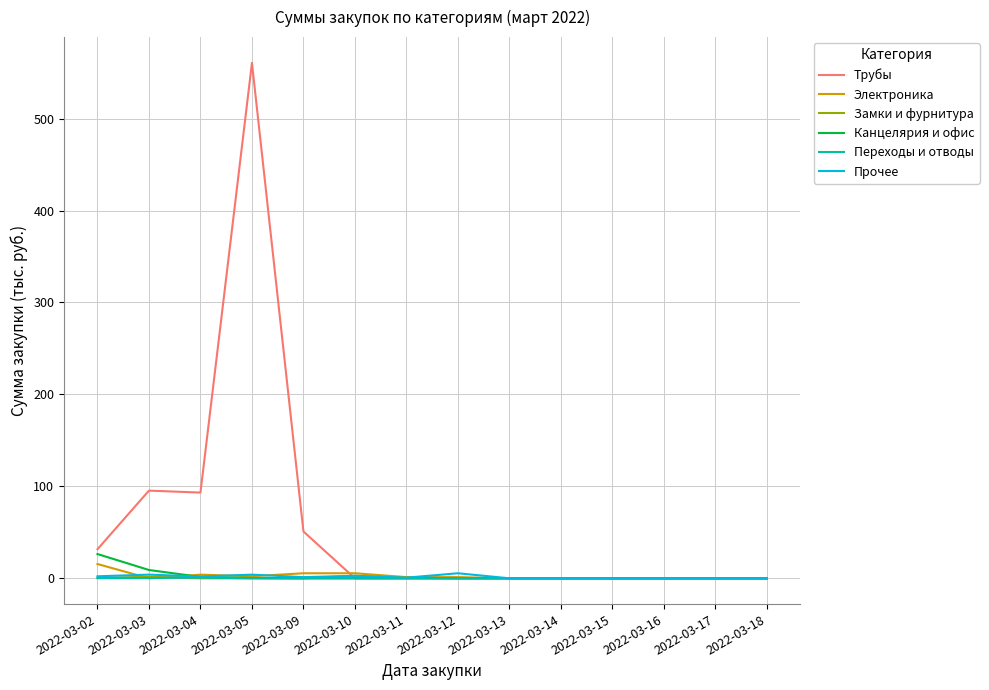

Which series has the widest spread of values?

Трубы